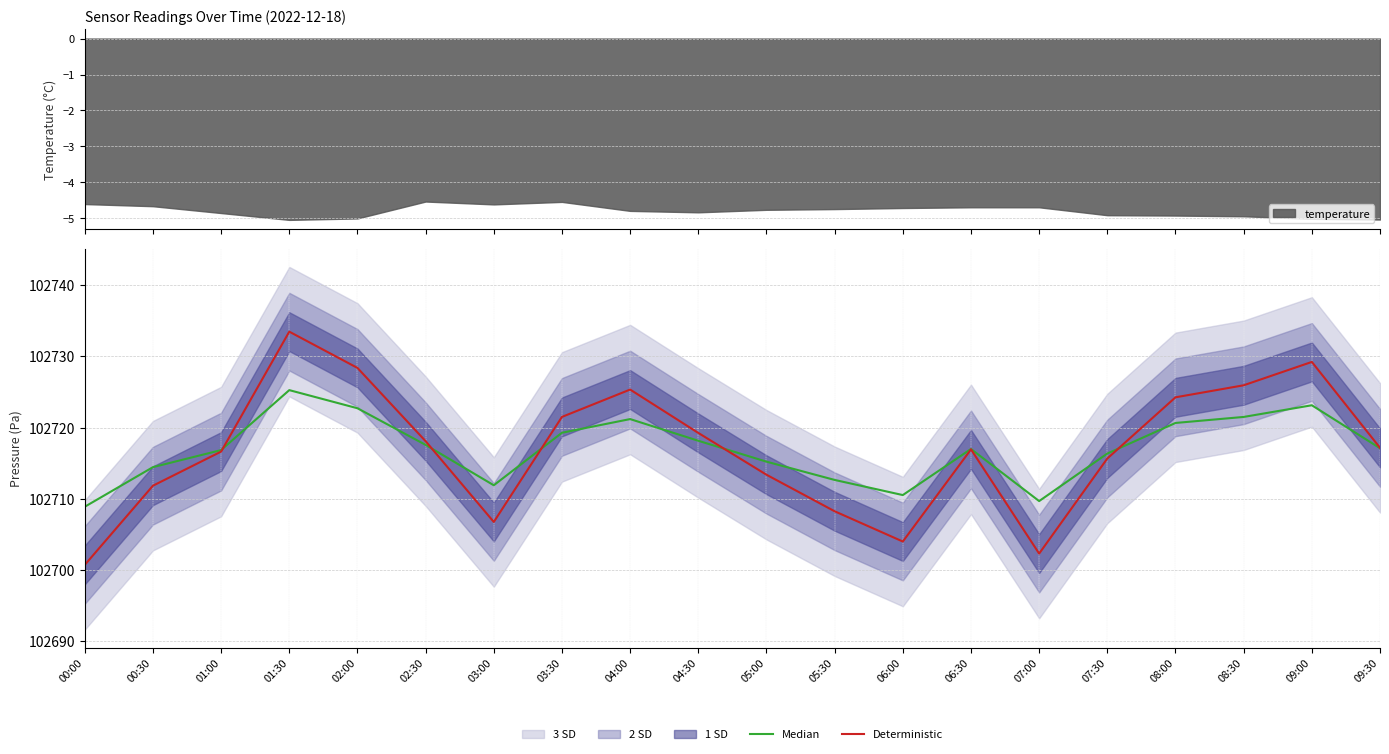

Rank the series by their maximum value, from highest to lowest.

Deterministic, Median